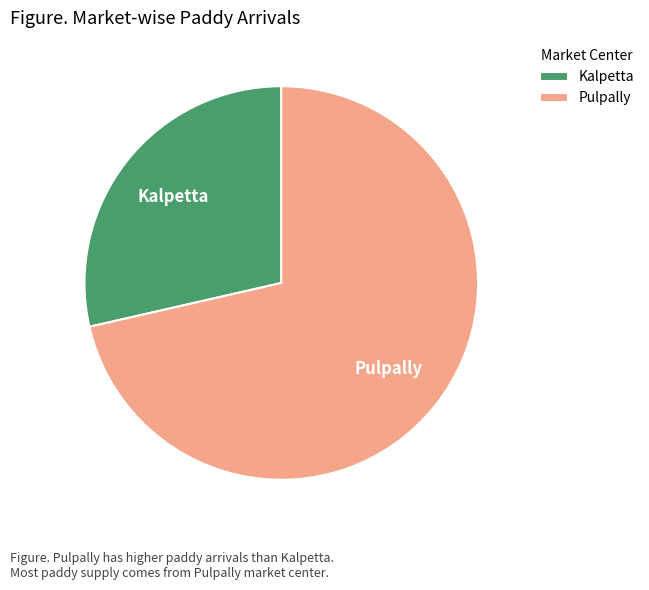

The Pulpally slice represents 71% of the pie. True or false?

True